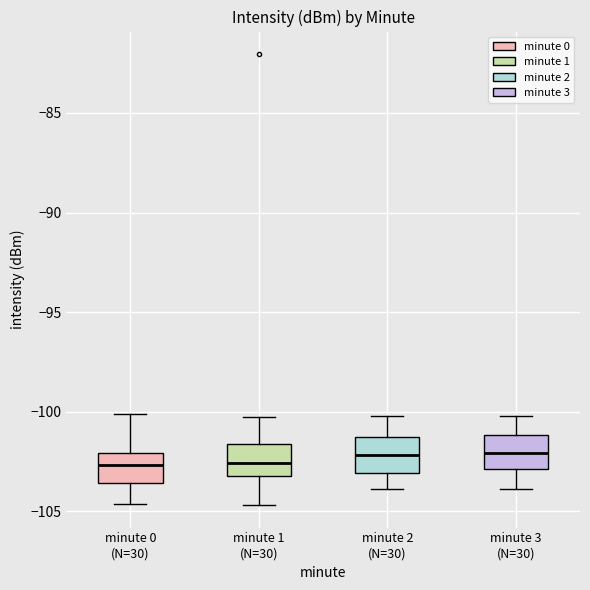

Reading left to right, transcribe this box plot: for each box, give where its median line is, the range the box spans, and where its two whiskers end, as read against the y-axis. The values are not printed on the chart, so give them approximately, as read against the axis.

minute 0 (N=30): median -102.5, box -103.5 to -102.0, whiskers -104.5 to -100.0
minute 1 (N=30): median -102.5, box -103.0 to -101.5, whiskers -104.5 to -100.5
minute 2 (N=30): median -102.0, box -103.0 to -101.5, whiskers -104.0 to -100.0
minute 3 (N=30): median -102.0, box -103.0 to -101.0, whiskers -104.0 to -100.0